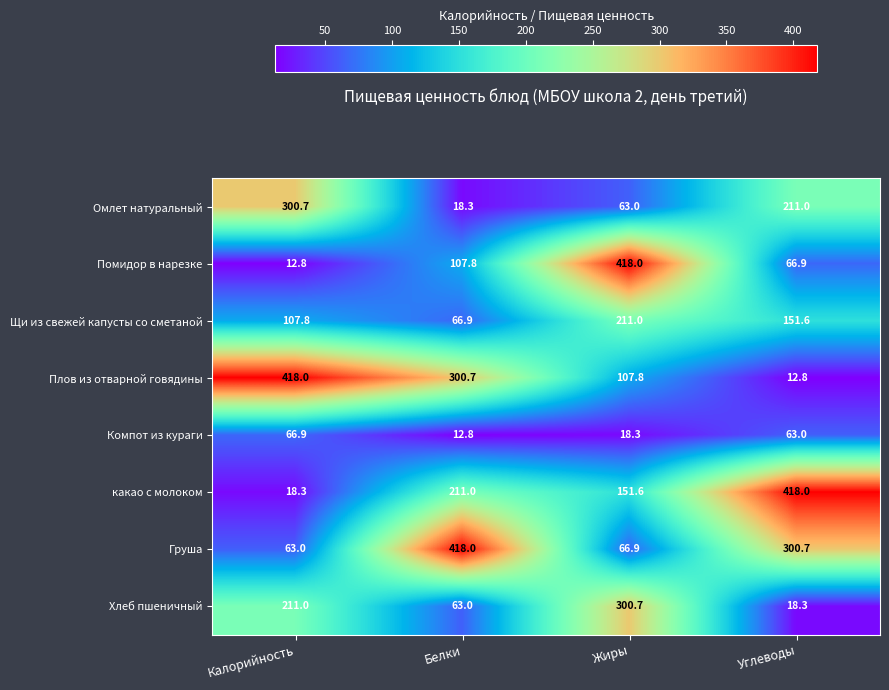

Rank the series at Белки from highest to lowest value.

Груша, Плов из отварной говядины, какао с молоком, Помидор в нарезке, Щи из свежей капусты со сметаной, Хлеб пшеничный, Омлет натуральный, Компот из кураги